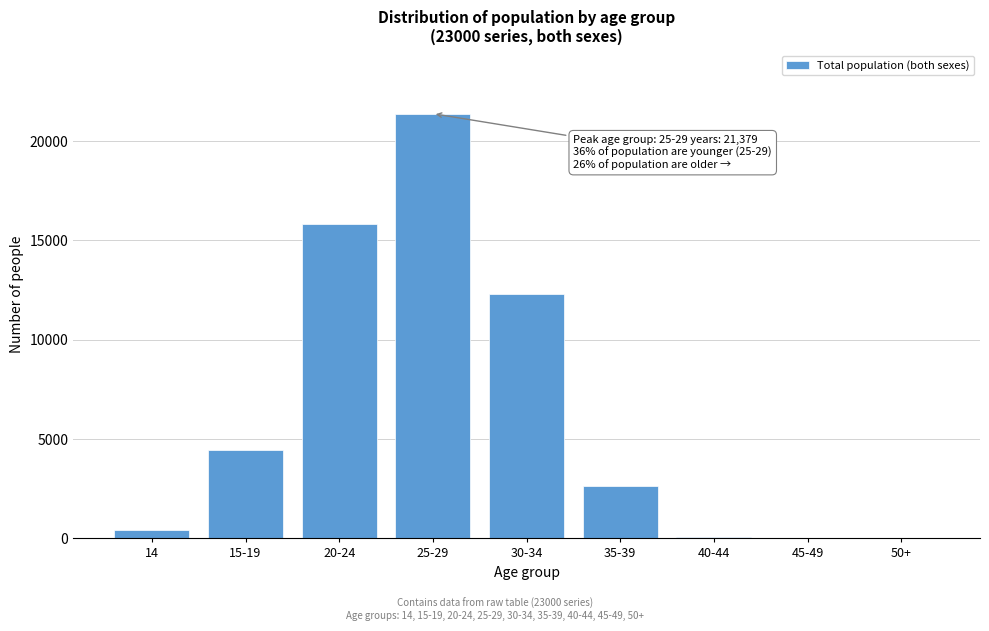

What is the maximum value shown in the chart?

21379